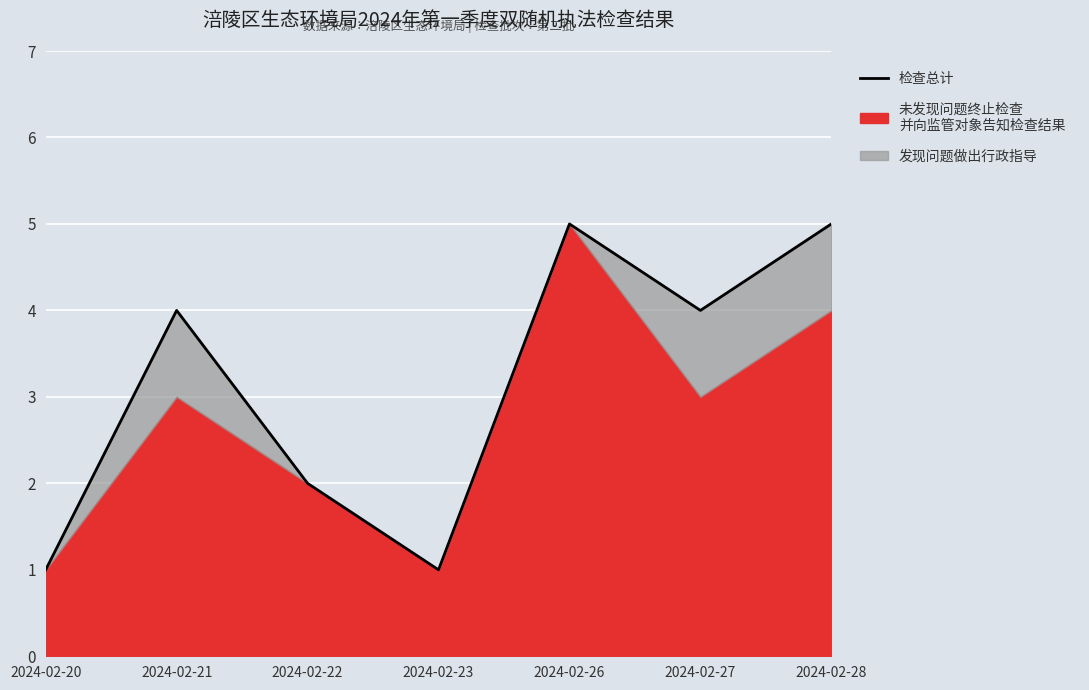

Between 2024-02-26 and 2024-02-21, which is larger?

2024-02-26